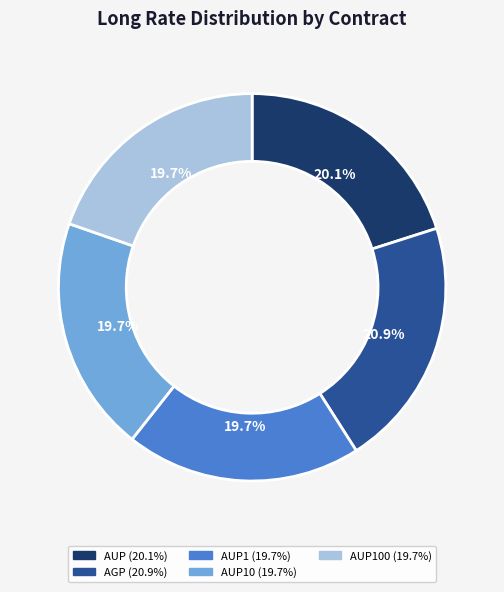

What portion of the pie excludes AUP1?

80.3%